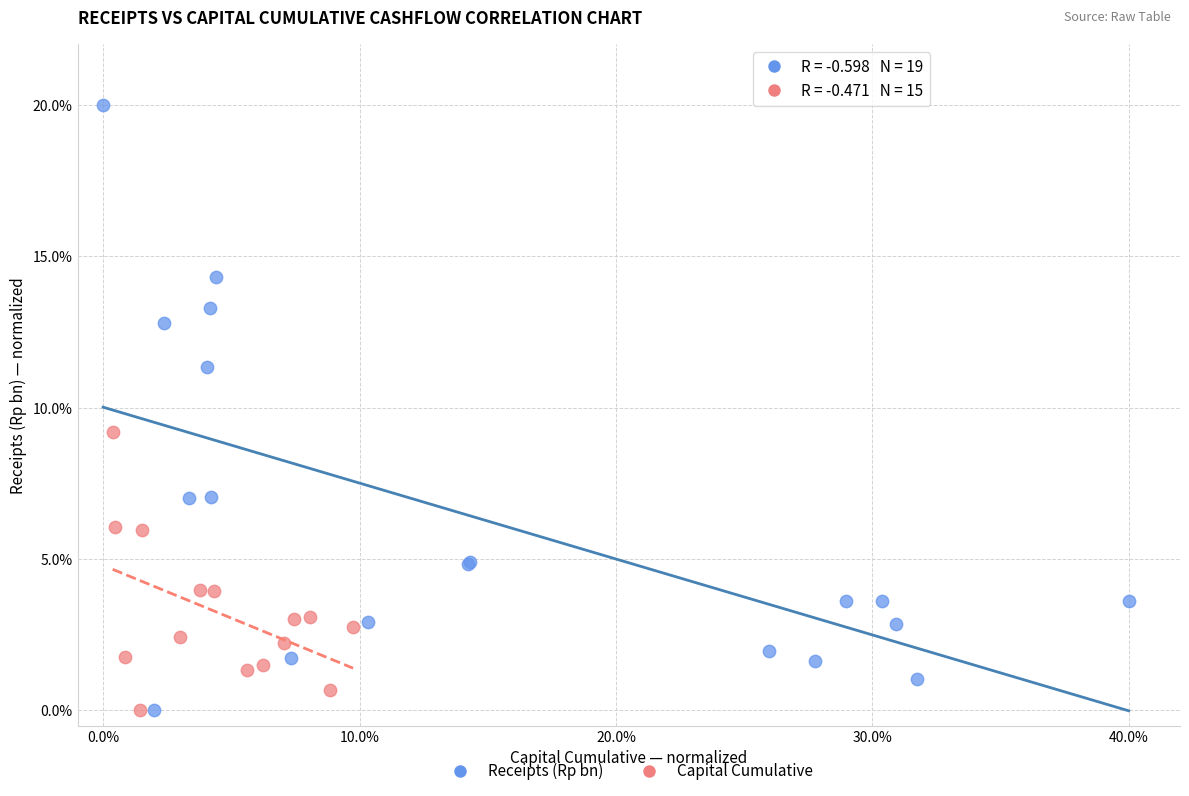

Which series contains the highest Y value?

Receipts (Rp bn)